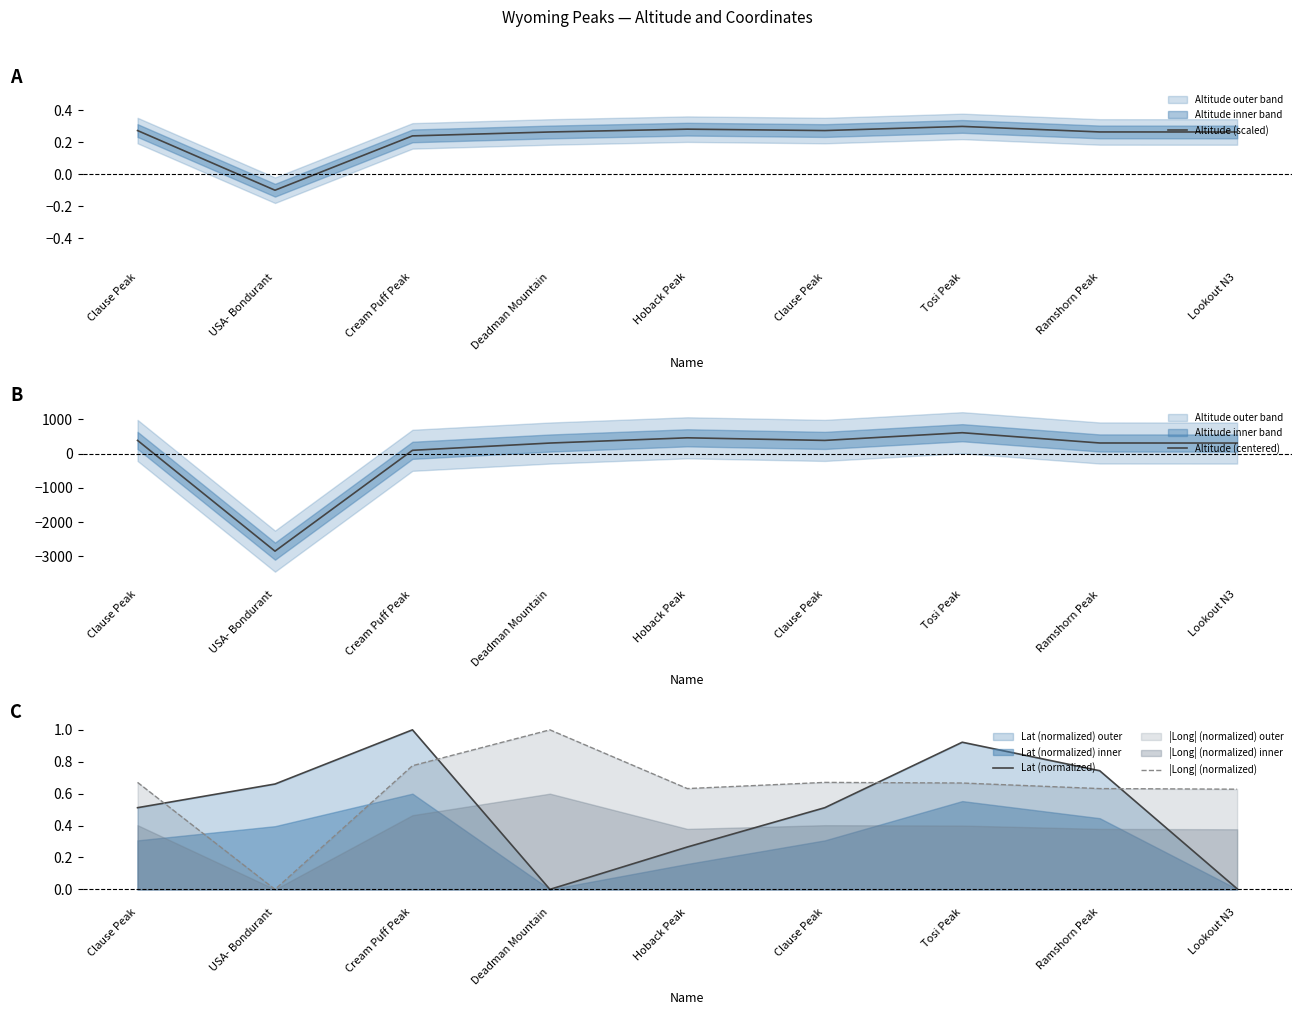

True or false: |Long| (normalized) and Altitude (scaled) cross at least once.

False